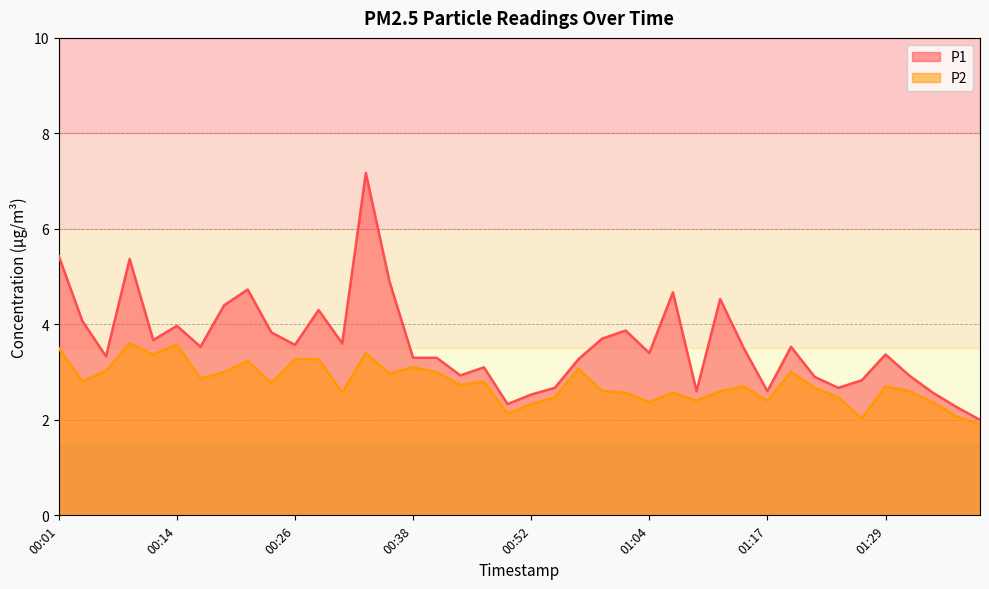

How many lines are shown in the chart?

2